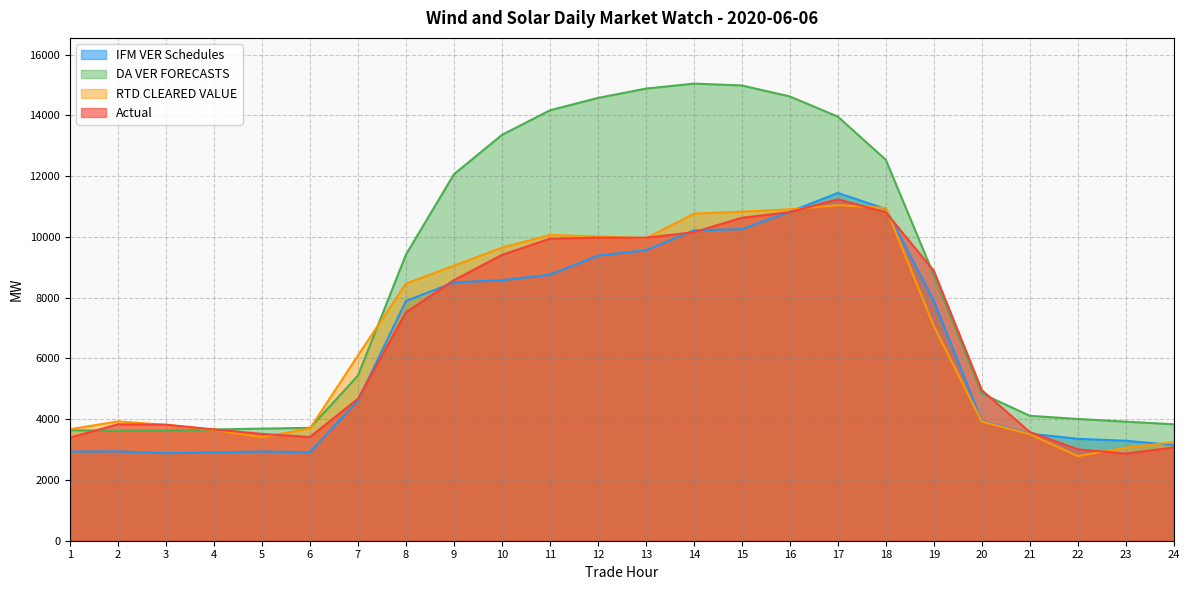

Reading right to left, list all the values displayed in this chart.

IFM VER Schedules: 3150.8	3290.3	3354.7	3524.8	3940.1	7900.5	10921.1	11448.0	10828.1	10256.9	10214.6	9562.4	9384.4	8756.0	8574.9	8503.0	7891.8	4618.5	2915.9	2934.5	2907.7	2882.5	2940.4	2932.7
DA VER FORECASTS: 3833.5	3919.3	4008.6	4112.2	4842.4	8744.0	12537.9	13960.2	14623.8	14986.7	15047.4	14882.3	14575.8	14168.8	13358.9	12064.1	9417.1	5434.5	3714.4	3690.4	3661.7	3623.5	3619.6	3636.7
RTD CLEARED VALUE: 3246.4	3062.5	2784.3	3505.5	3921.3	7070.0	10955.7	11044.4	10911.1	10832.1	10765.0	9956.1	10016.0	10063.4	9647.9	9053.5	8462.7	6097.8	3694.8	3407.8	3647.6	3811.9	3928.5	3670.0
Actual: 3072.5	2867.1	3009.4	3578.7	4955.4	8885.1	10809.6	11240.1	10818.8	10630.6	10155.6	9974.9	9974.8	9941.9	9408.5	8578.1	7519.3	4673.1	3414.7	3515.7	3663.7	3819.8	3832.1	3395.6